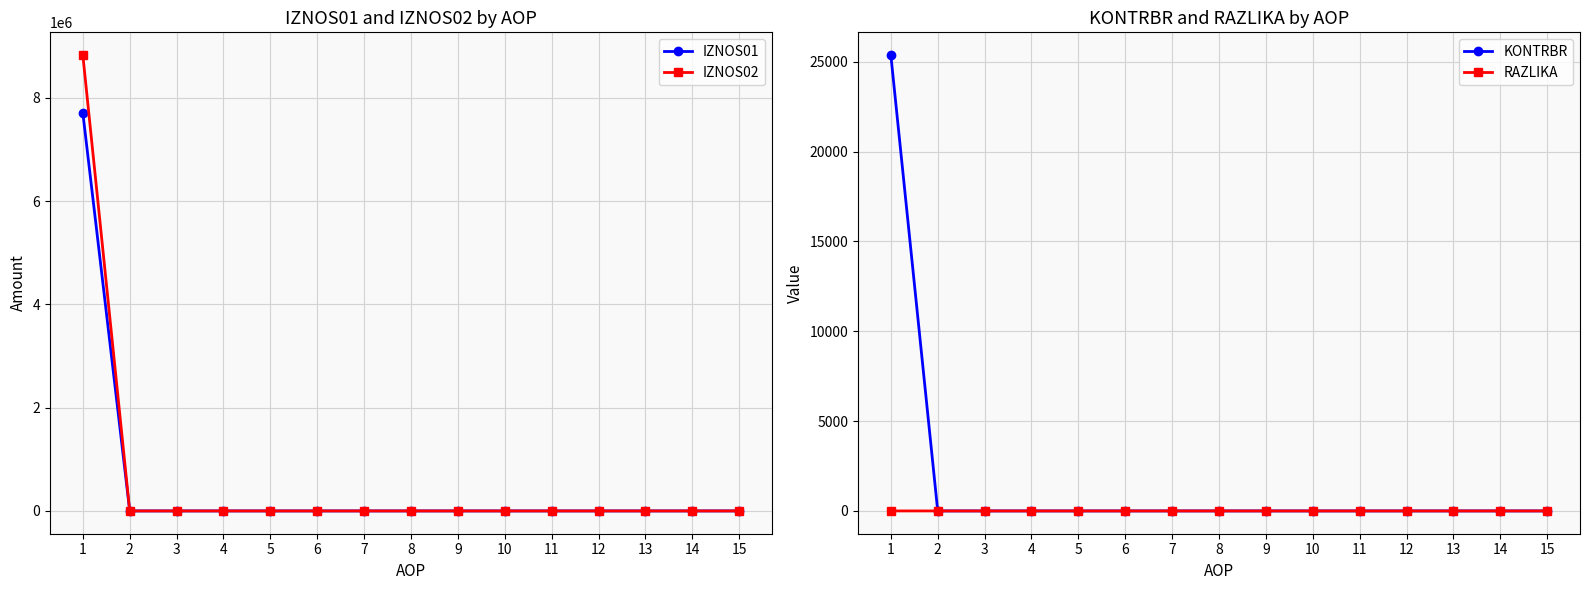

True or false: RAZLIKA and IZNOS01 cross at least once.

False